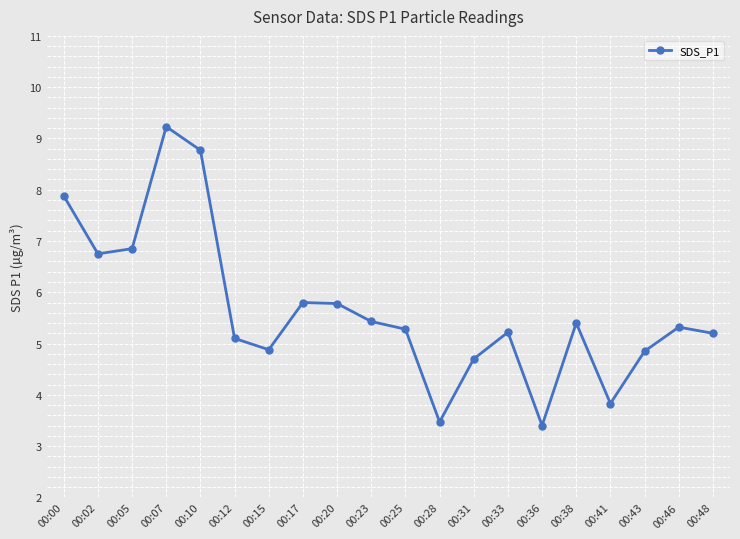

How many distinct data groups are displayed?

1